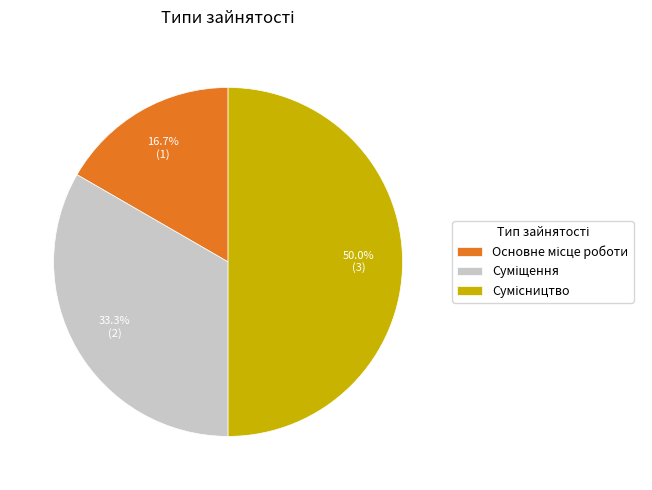

Which category has the biggest portion of the pie?

Сумісництво